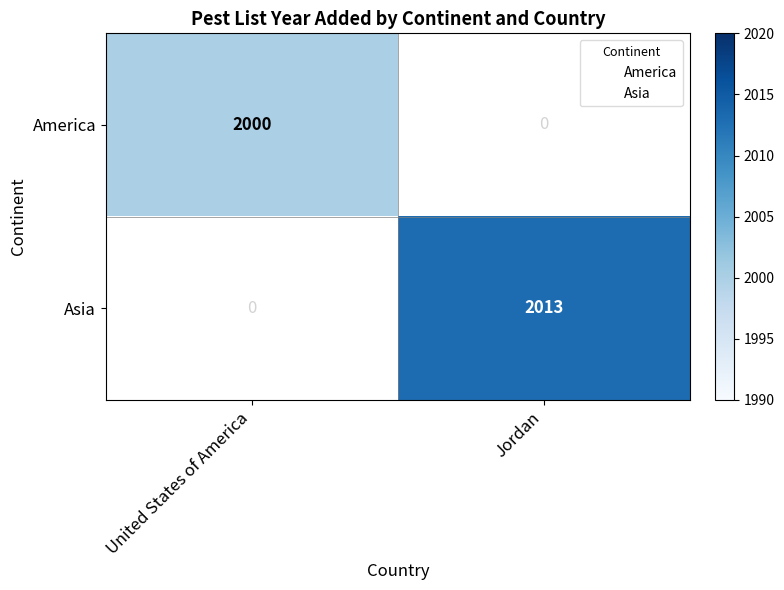

True or false: Asia has a value of 3040 at Jordan.

False